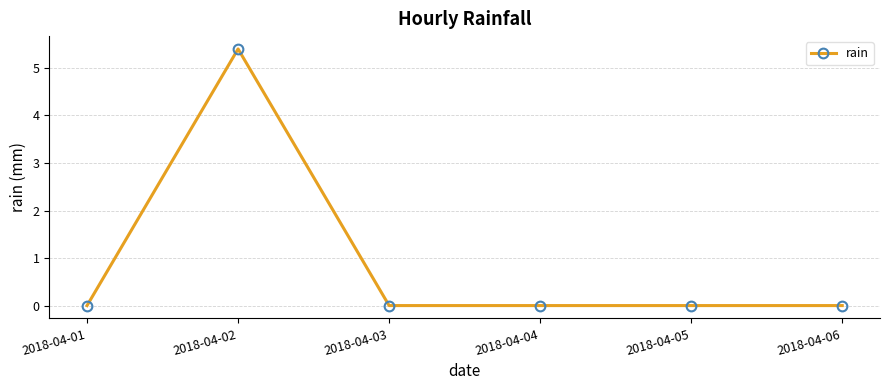

Count the number of data series in this chart.

1